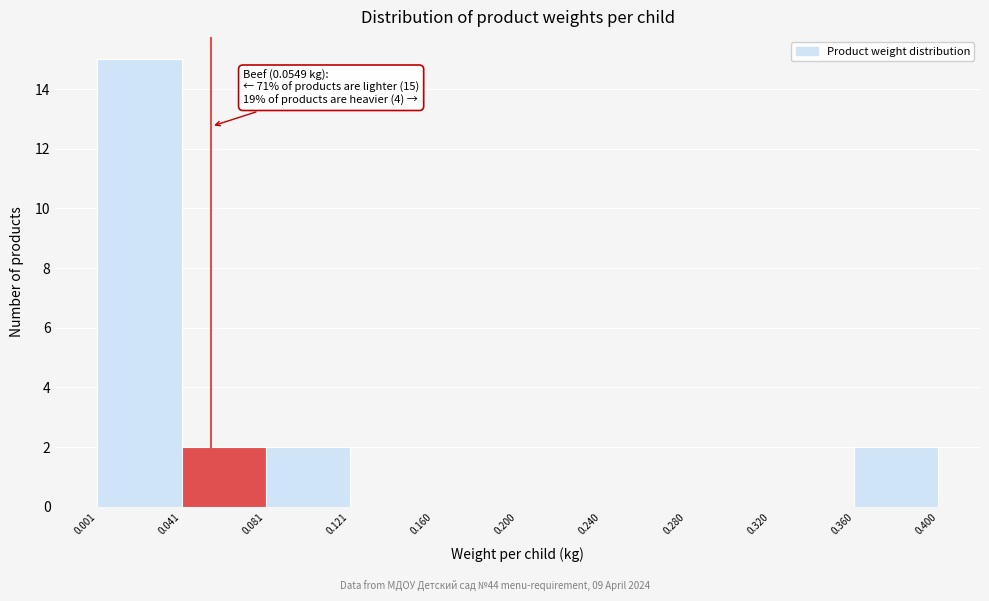

Over which range of the x-axis is the bar tallest?

0.001 to 0.041